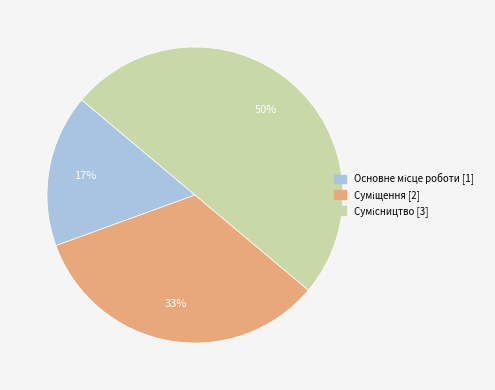

To the nearest percent, what is the difference between the largest and smallest slice percentages?

33%